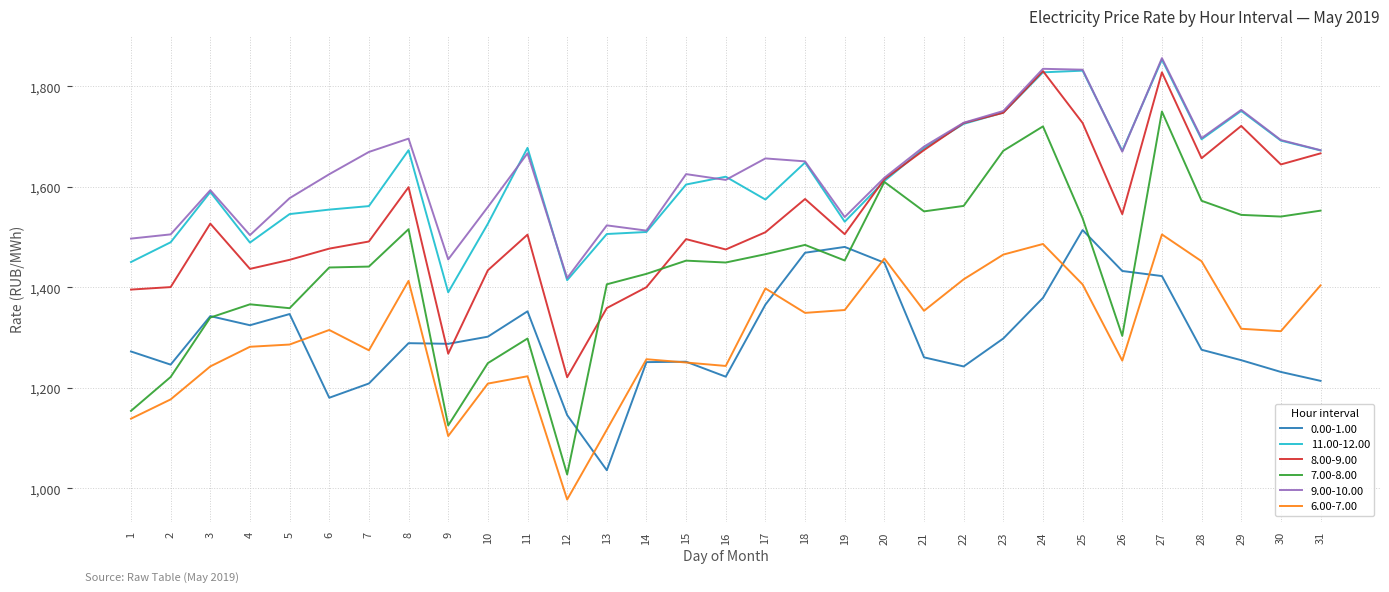

Is the value of 0.00-1.00 at 6 greater than the value of 9.00-10.00 at 22?

No